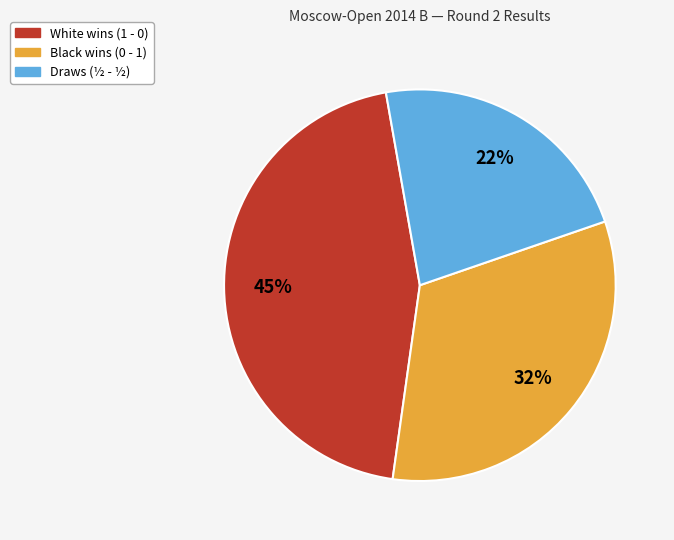

Is there a majority slice in this chart?

No